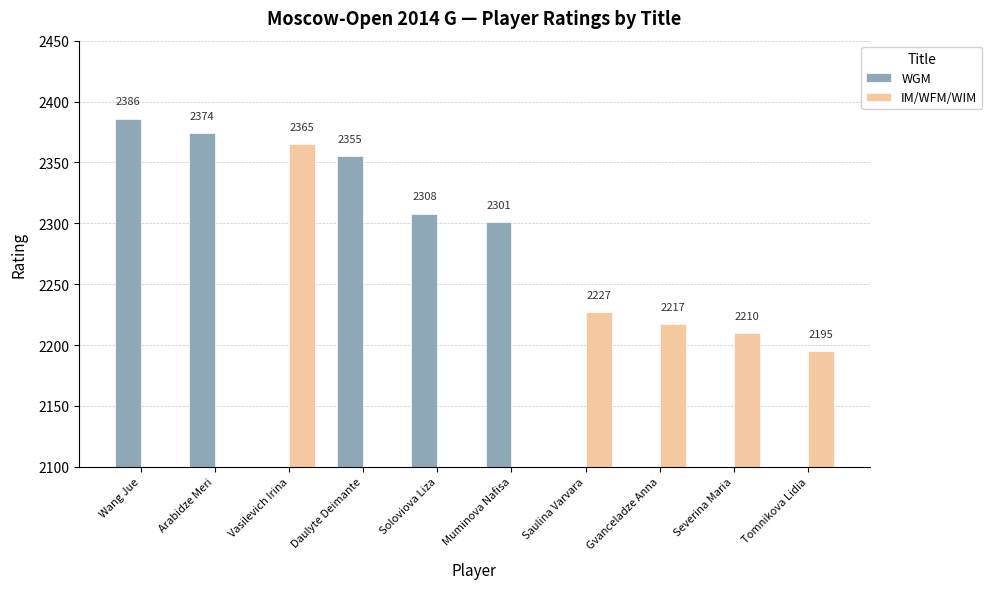

Which series changed the most between Daulyte Deimante and Saulina Varvara?

WGM